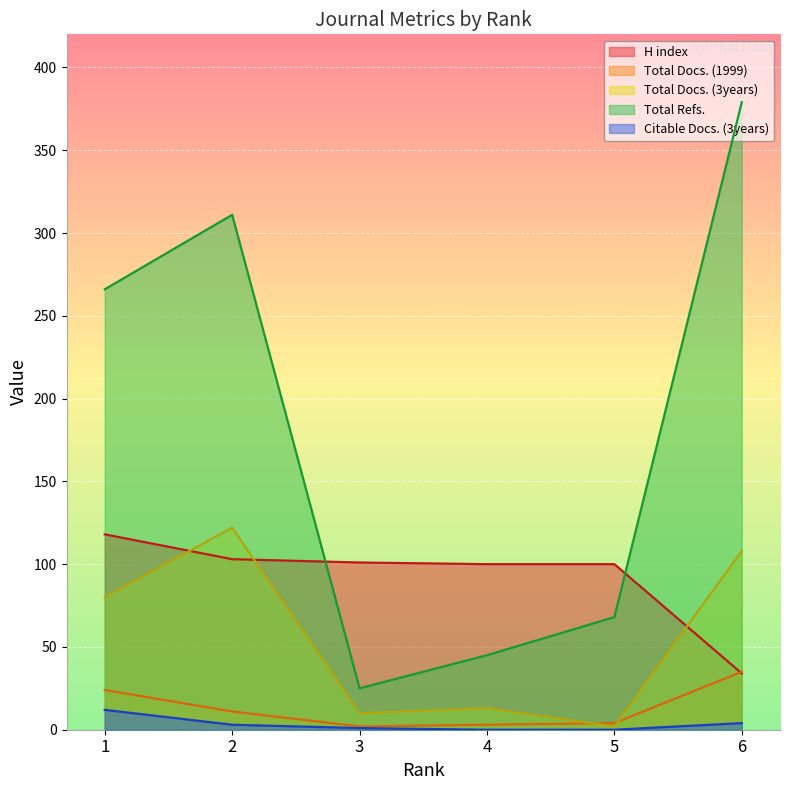

In Total Docs. (1999), how many points are lower than both neighbors (excluding endpoints)?

1